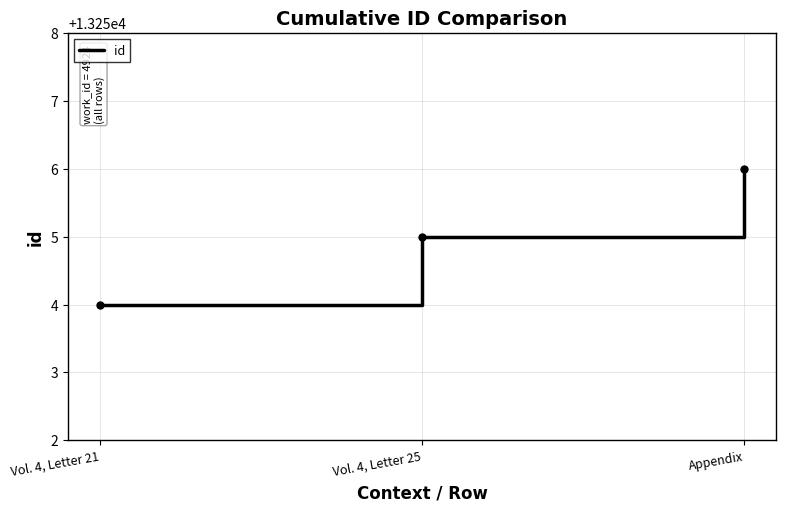

What position from the left is Vol. 4, Letter 25?

2